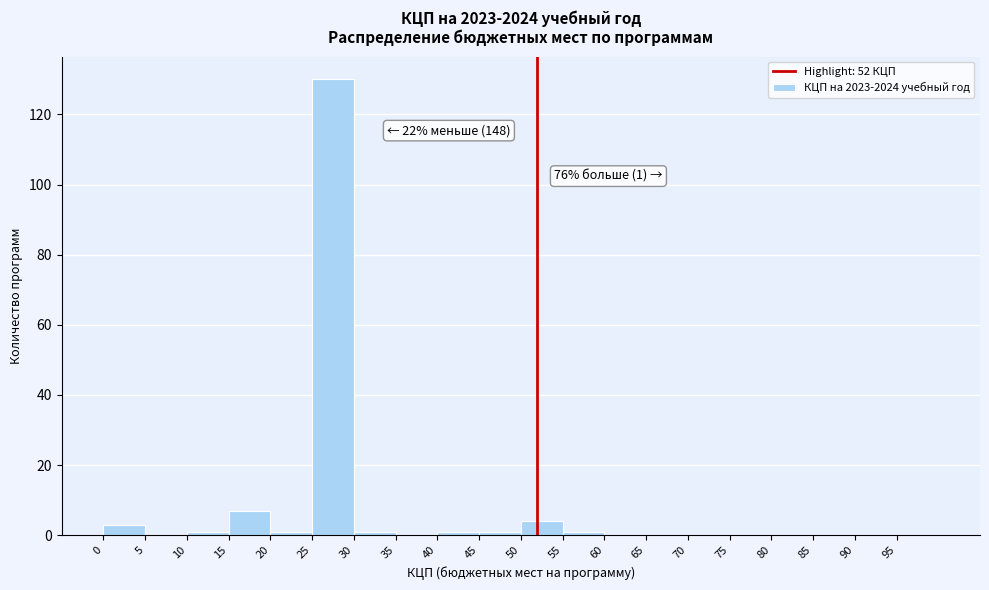

Over which range of the x-axis is the bar tallest?

25 to 30